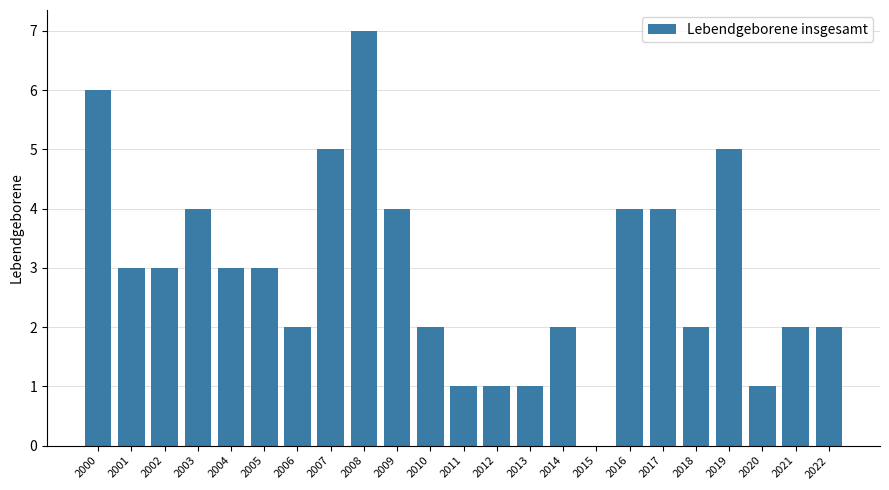

At which category does the chart reach its peak across all series?

2008